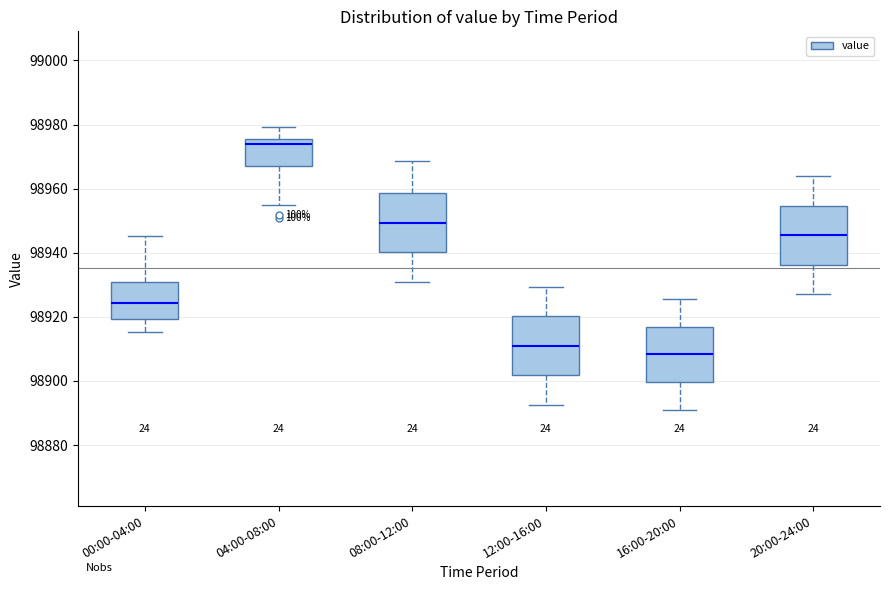

Which box has the lowest median line?

16:00-20:00